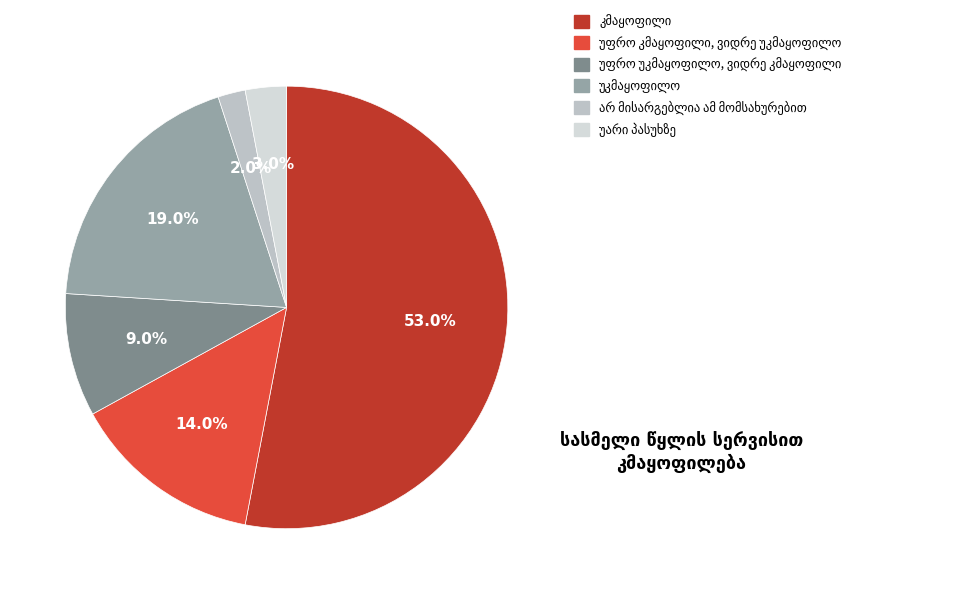

True or false: კმაყოფილი accounts for 67% of the total.

False